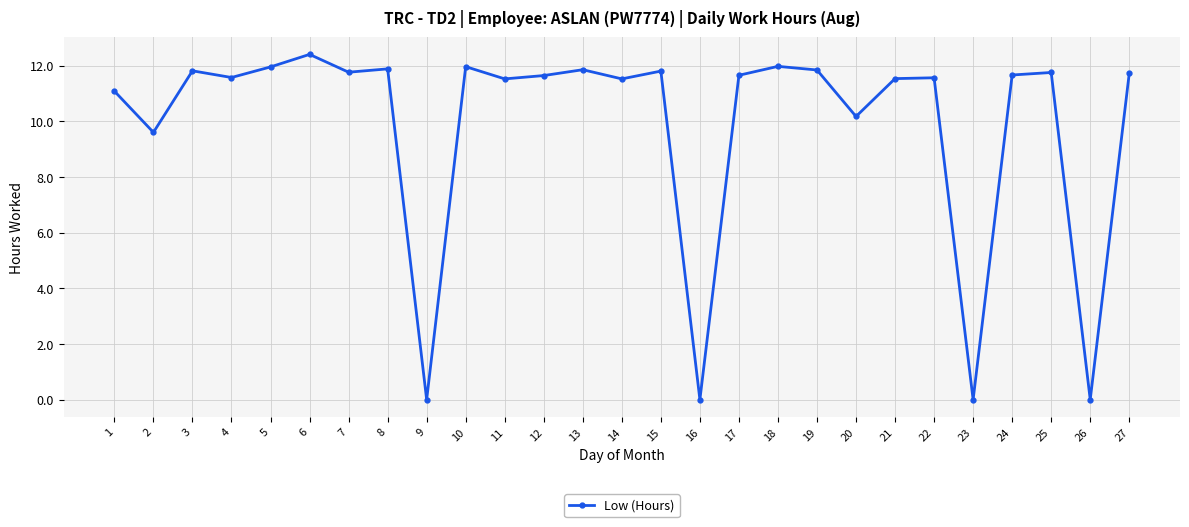

How many series are shown in this chart?

1